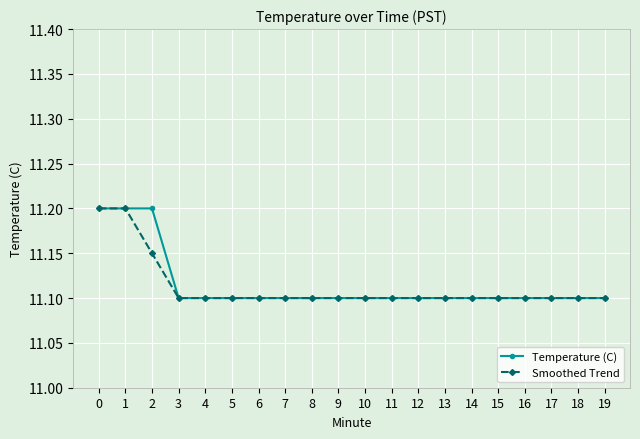

What is the minimum value shown in the chart?

11.1